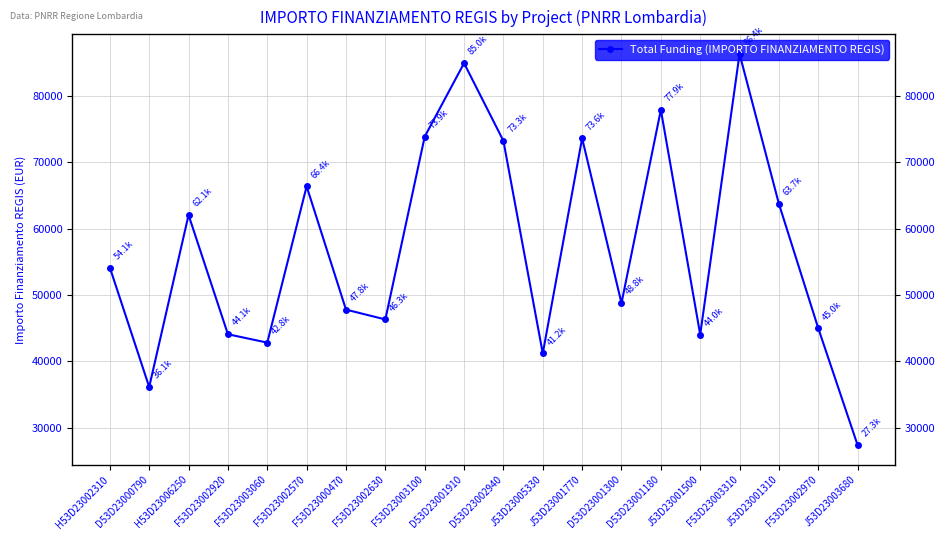

The value at F53D23002970 is 44978.7. True or false?

True